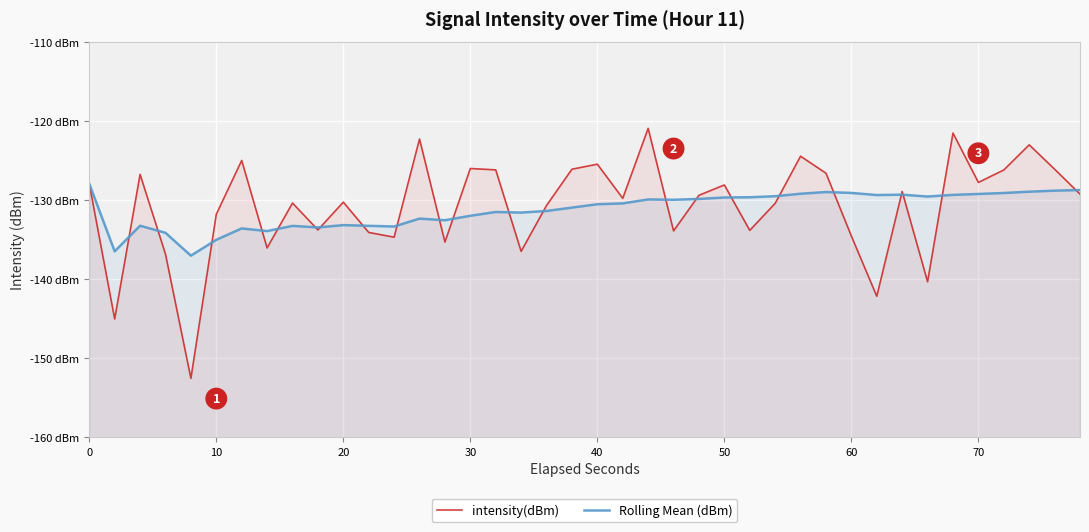

What is the difference between the second highest and minimum values in the intensity(dBm) series?

31.0